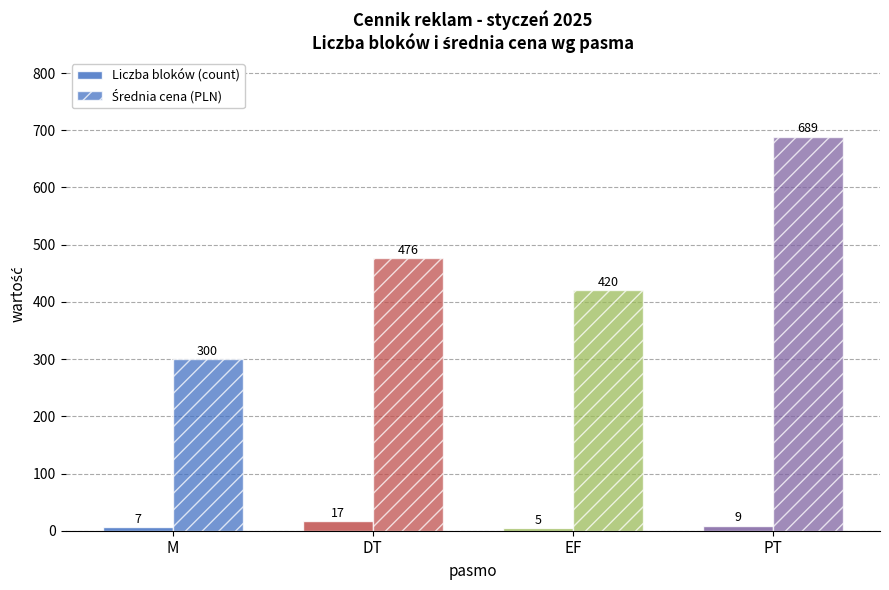

What is the label of the 4th bar from the right?

M